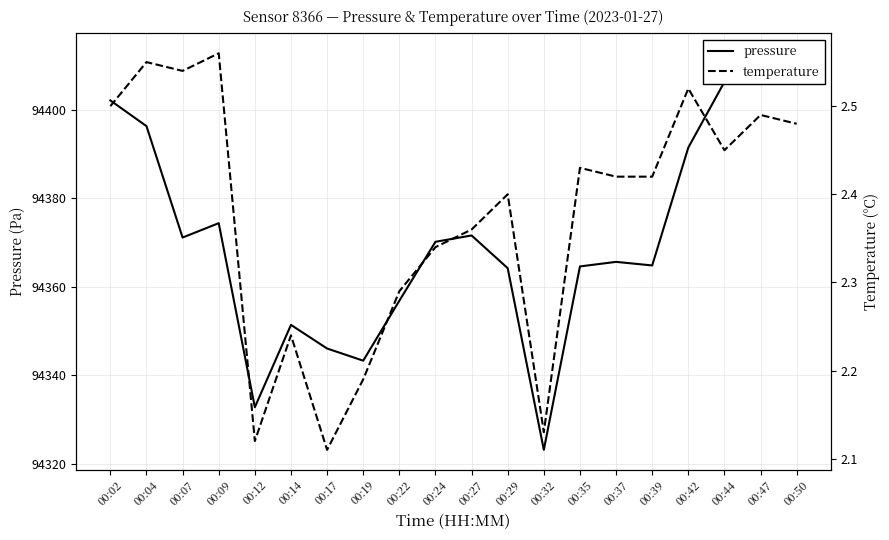

Which category has the highest value across all series?

00:47